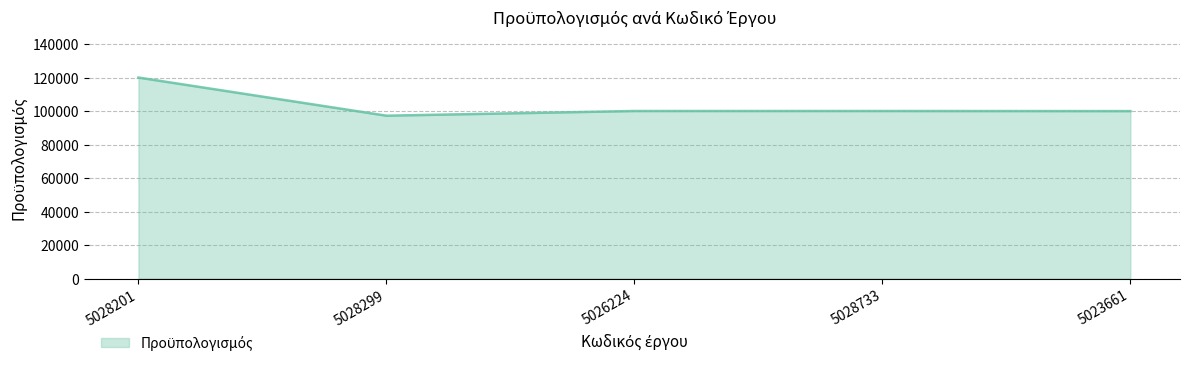

How many lines are shown in the chart?

1